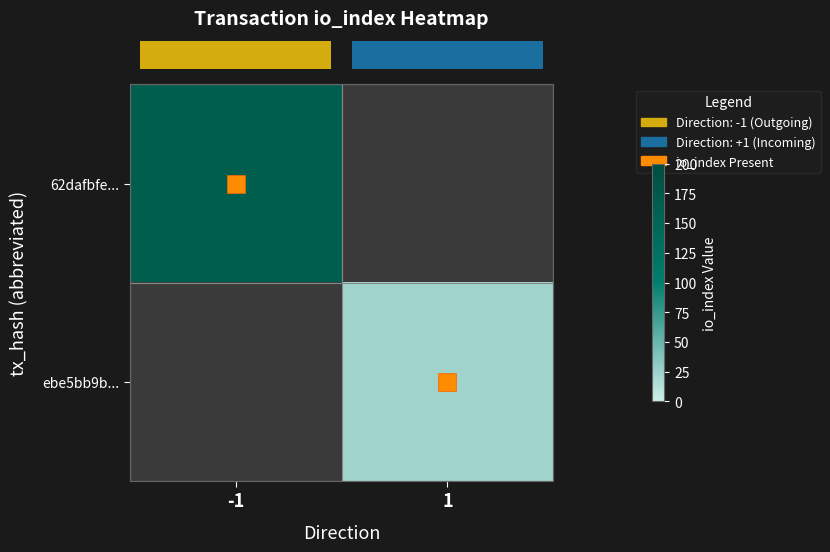

Read the row_0 value at -1.

165.0